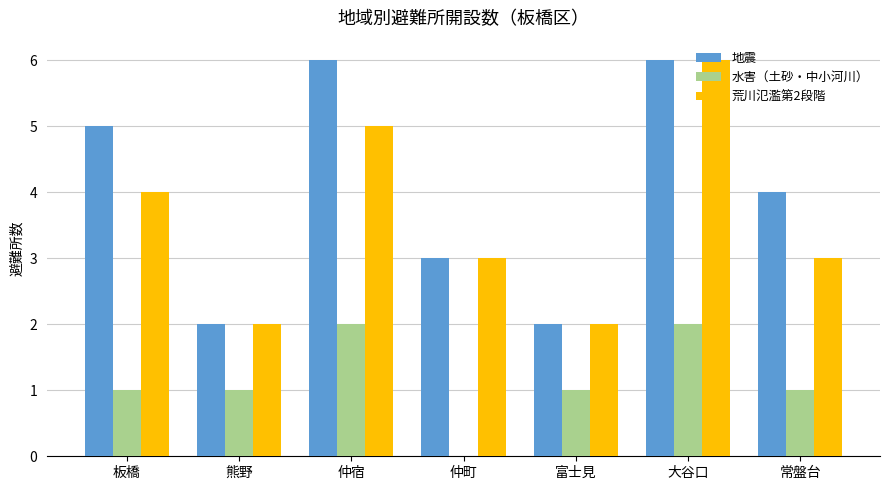

What is the difference between the 地震 values at 熊野 and 仲町?

1